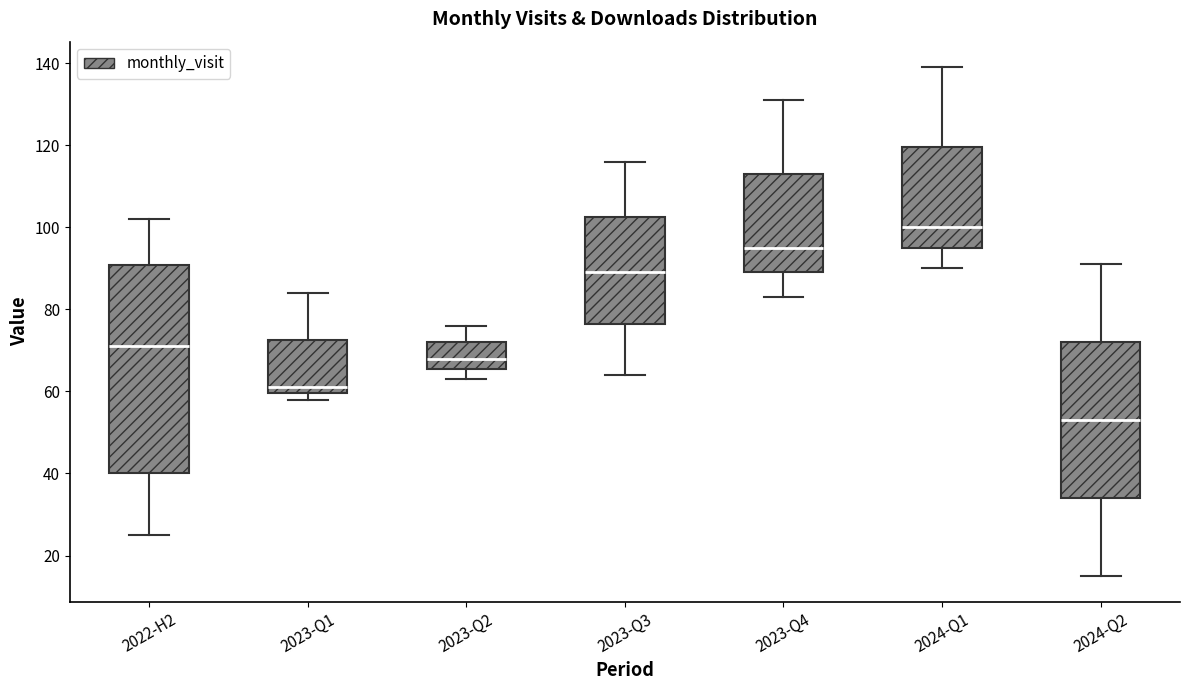

Reading left to right, transcribe this box plot: for each box, give where its median line is, the range the box spans, and where its two whiskers end, as read against the y-axis. The values are not printed on the chart, so give them approximately, as read against the axis.

2022-H2: median 72, box 40 to 90, whiskers 26 to 102
2023-Q1: median 62, box 60 to 72, whiskers 58 to 84
2023-Q2: median 68, box 66 to 72, whiskers 64 to 76
2023-Q3: median 90, box 76 to 102, whiskers 64 to 116
2023-Q4: median 96, box 90 to 114, whiskers 84 to 132
2024-Q1: median 100, box 96 to 120, whiskers 90 to 140
2024-Q2: median 54, box 34 to 72, whiskers 16 to 92